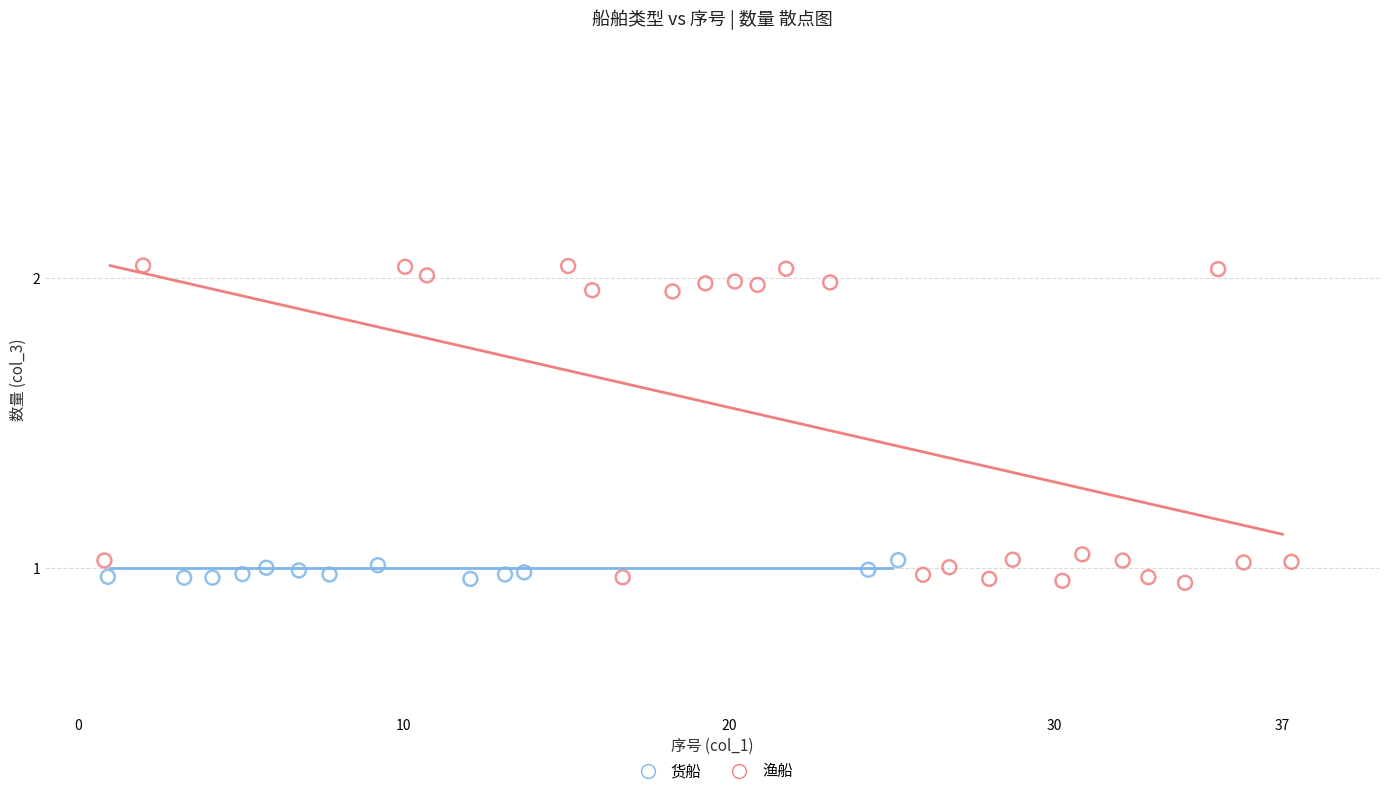

Which series has the largest Y range (max minus min)?

渔船